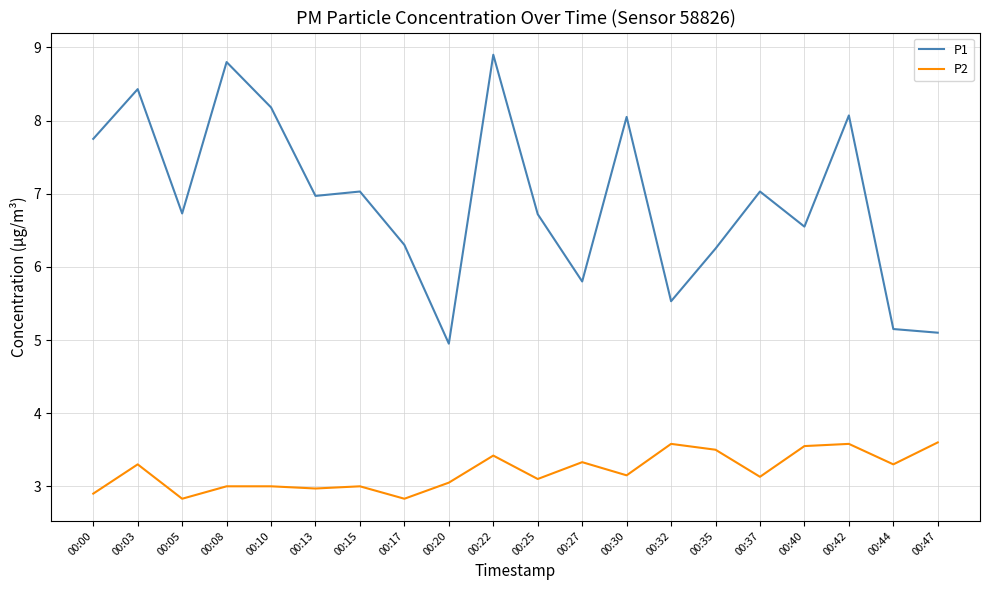

Is it true that P1 equals 6.7 at 00:25?

True